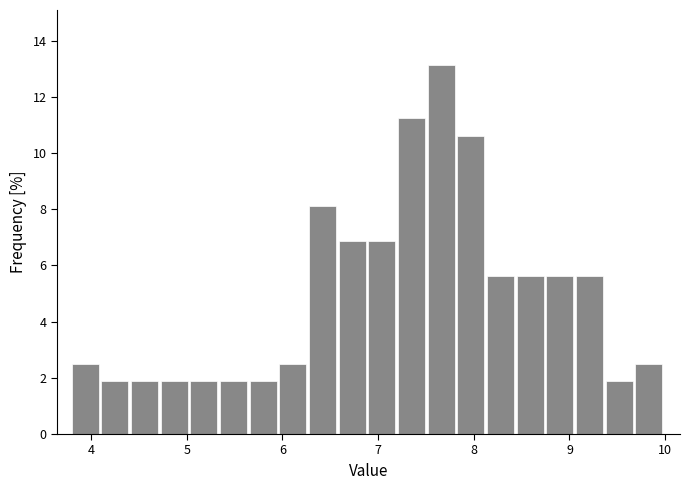

Around what value on the x-axis is the tallest bar? Give the approximate position of its centre, as read against the axis.

7.7